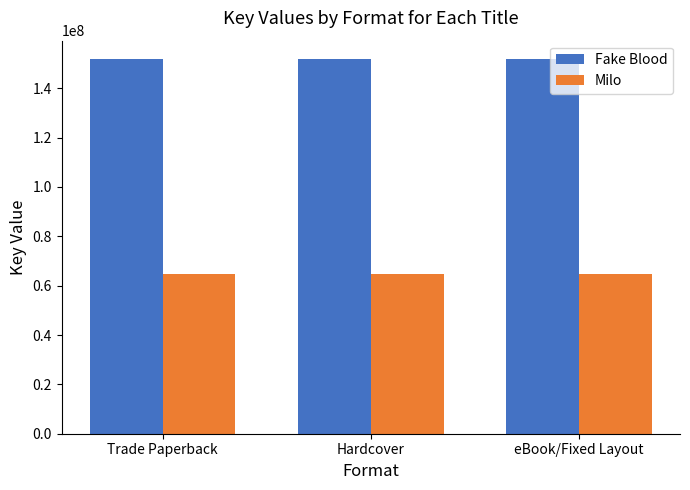

How many bars are there in total?

6